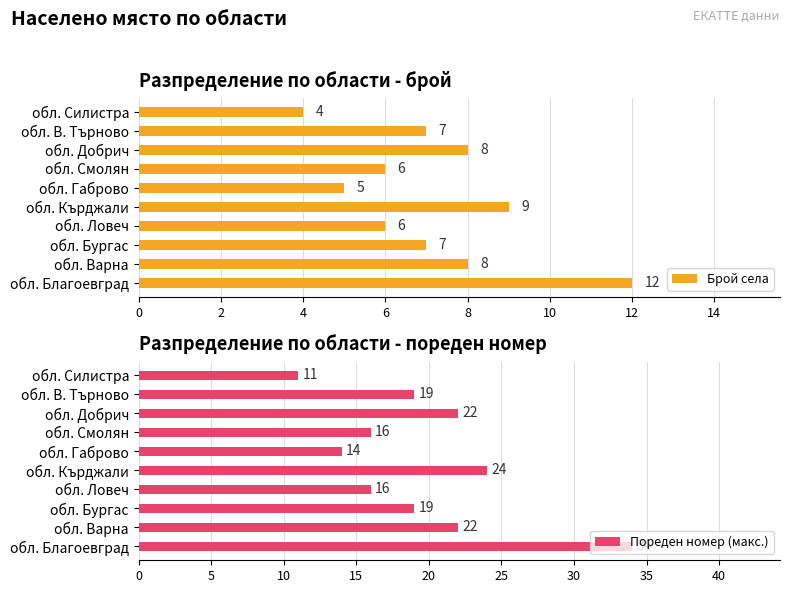

How many Брой села values are between 6 and 8?

6